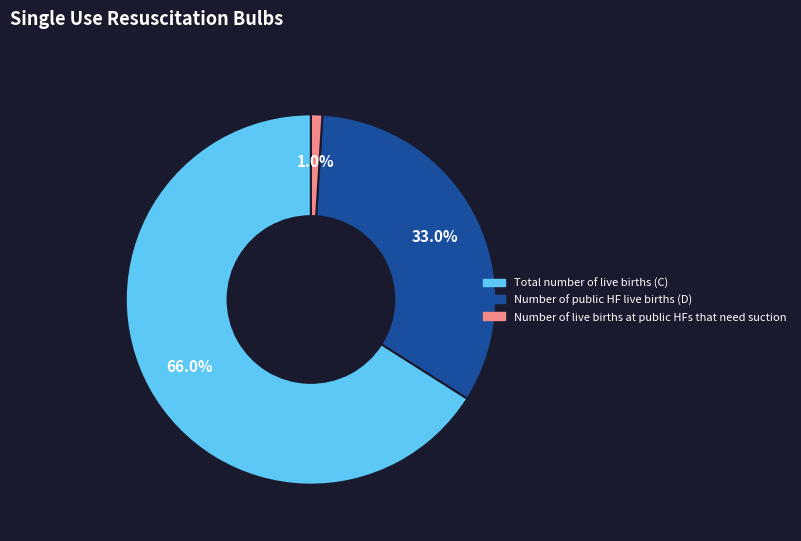

Does any single category account for the majority?

Yes